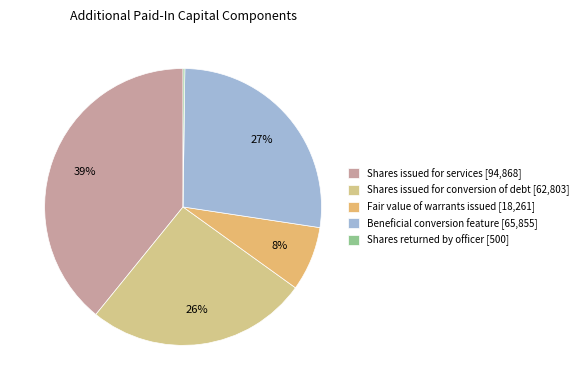

To the nearest percent, what is the difference between the Shares returned by officer and Shares issued for services slice percentages?

39%